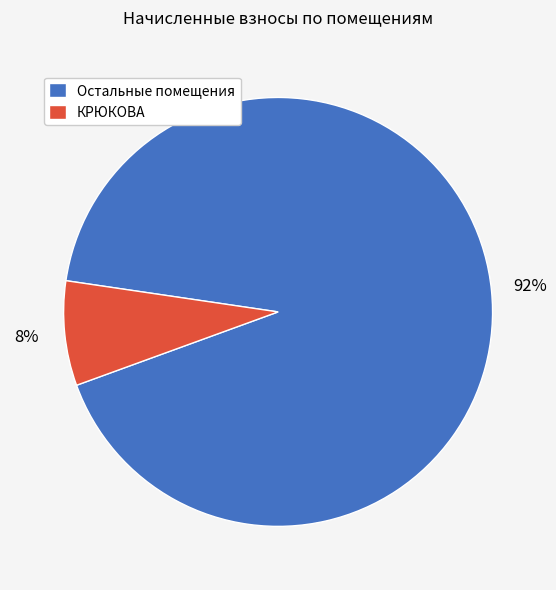

Combined, do Остальные помещения and КРЮКОВА account for over 50%?

Yes